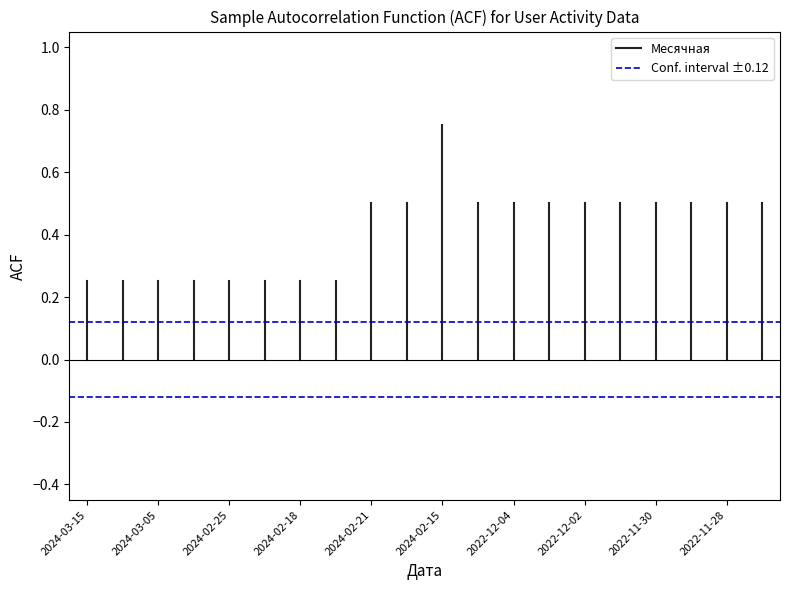

How many categories are shown in the chart?

20